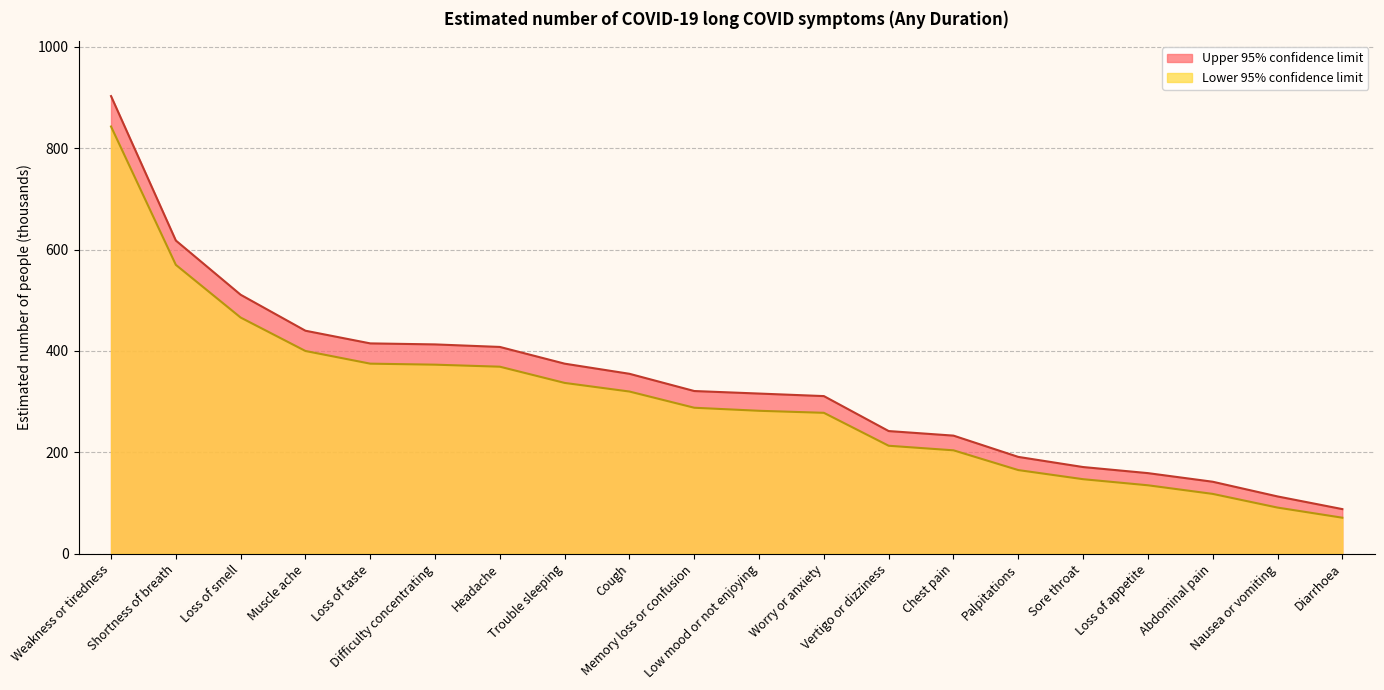

Reading right to left, extract all data points from this chart.

Lower 95% confidence limit: Diarrhoea=71	Nausea or vomiting=91	Abdominal pain=118	Loss of appetite=135	Sore throat=147	Palpitations=165	Chest pain=204	Vertigo or dizziness=213	Worry or anxiety=278	Low mood or not enjoying=282	Memory loss or confusion=288	Cough=320	Trouble sleeping=337	Headache=369	Difficulty concentrating=373	Loss of taste=375	Muscle ache=400	Loss of smell=466	Shortness of breath=570	Weakness or tiredness=843
Upper 95% confidence limit: Diarrhoea=88	Nausea or vomiting=113	Abdominal pain=142	Loss of appetite=159	Sore throat=171	Palpitations=191	Chest pain=233	Vertigo or dizziness=242	Worry or anxiety=311	Low mood or not enjoying=316	Memory loss or confusion=321	Cough=355	Trouble sleeping=375	Headache=408	Difficulty concentrating=413	Loss of taste=415	Muscle ache=440	Loss of smell=511	Shortness of breath=618	Weakness or tiredness=903